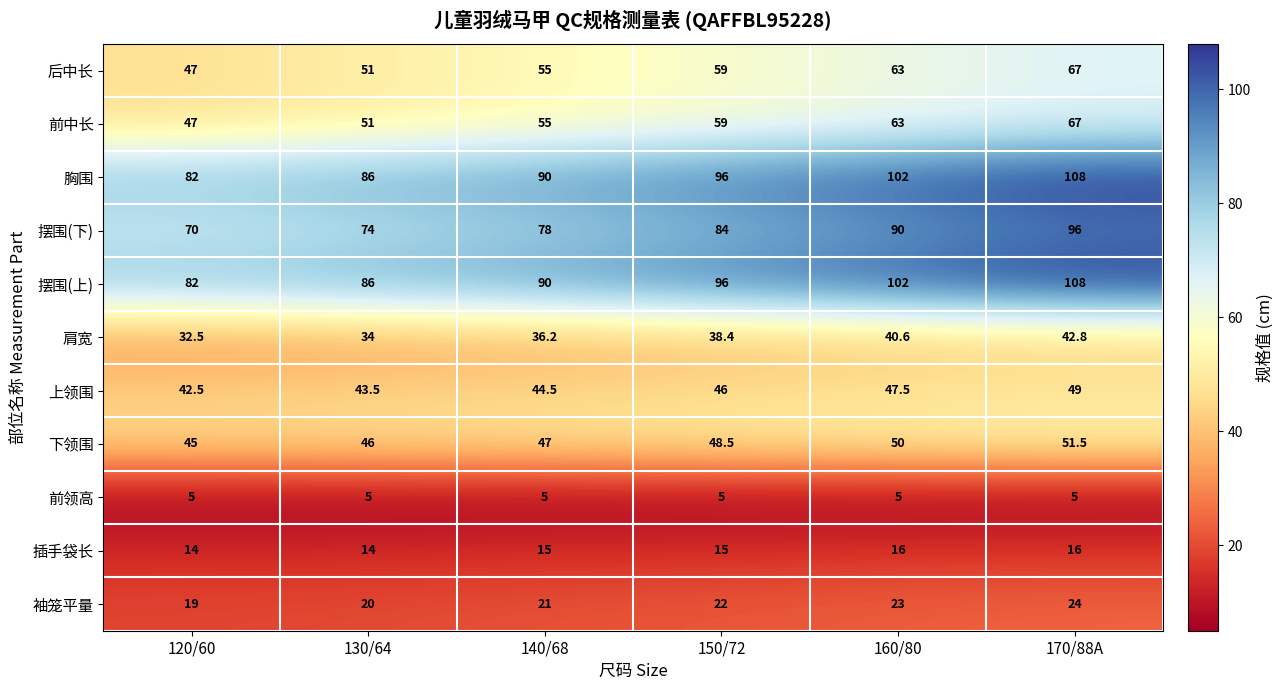

The value of 上领围 at 160/80 is 83.3. True or false?

False